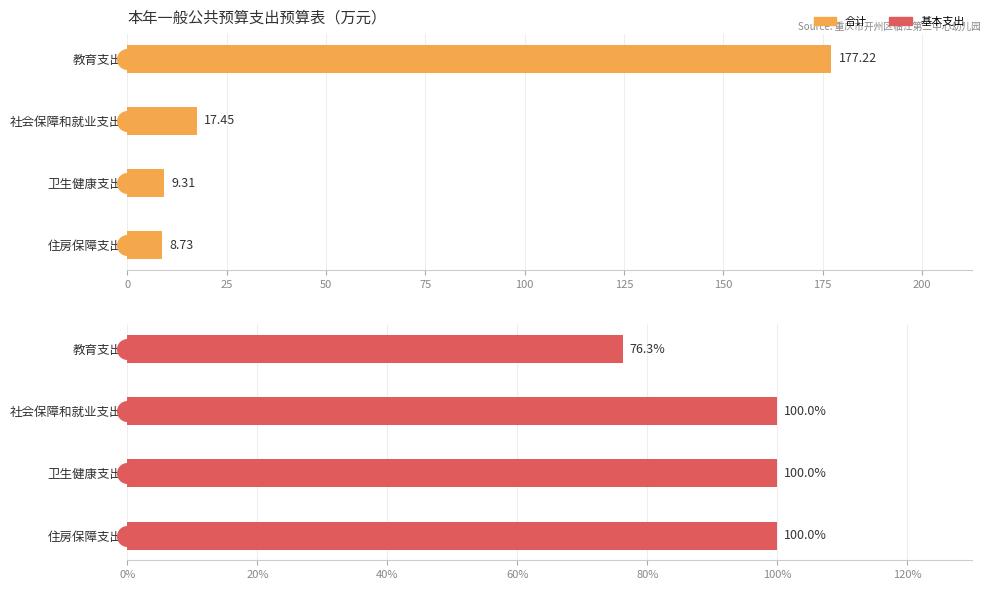

At how many categories does at least one series exceed 44?

4